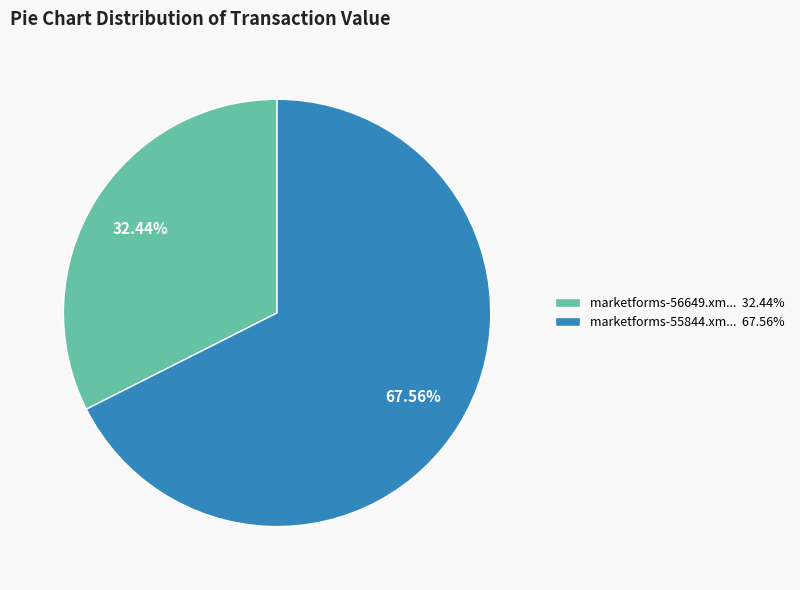

Combined, do marketforms-55844.xm... 67.56% and marketforms-56649.xm... 32.44% account for over 50%?

Yes